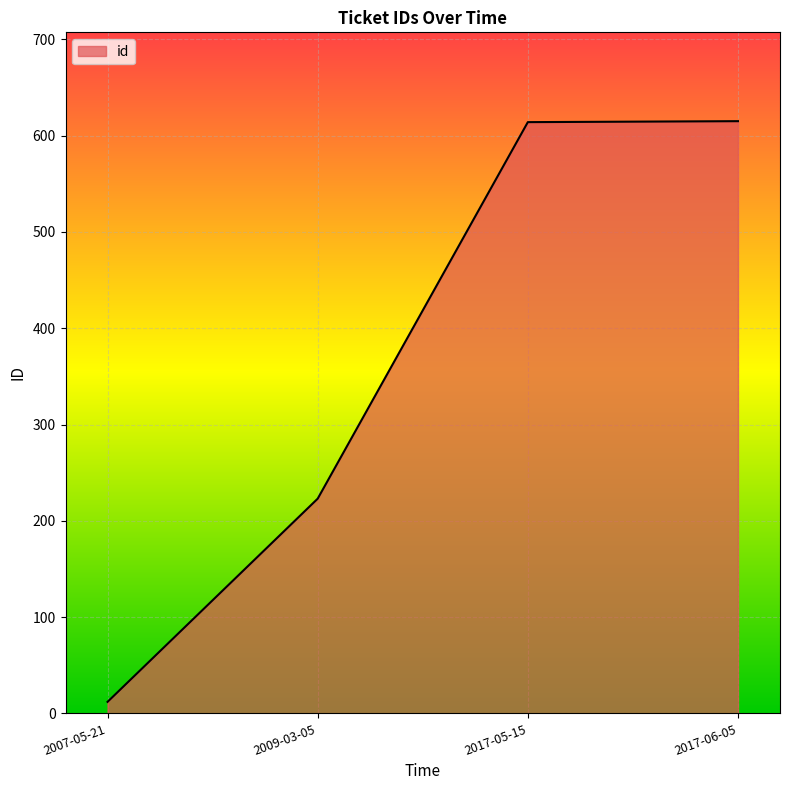

At which label is the value closest to 313?

2009-03-05